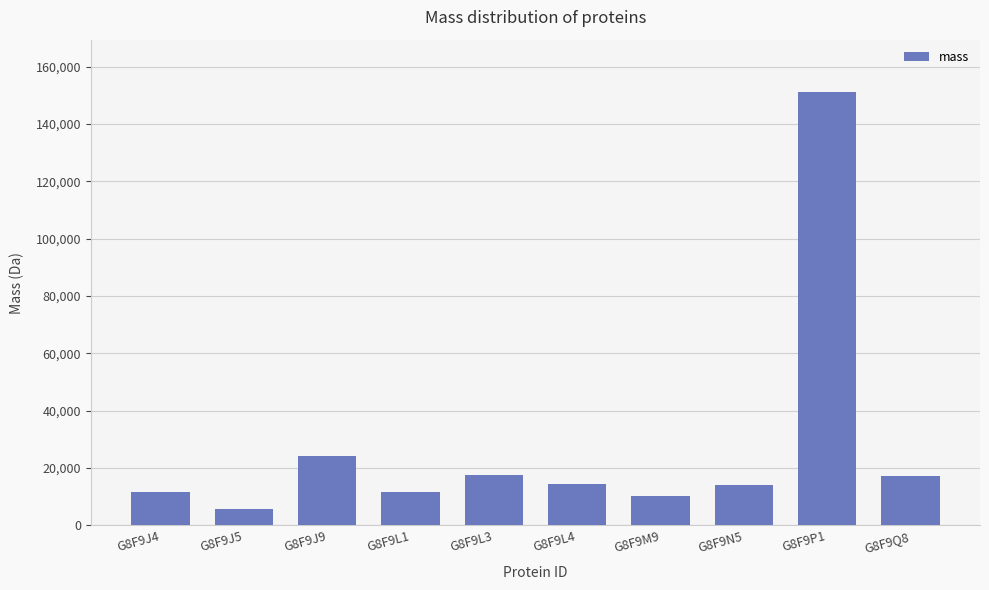

Read the value at G8F9L1.

11635.8